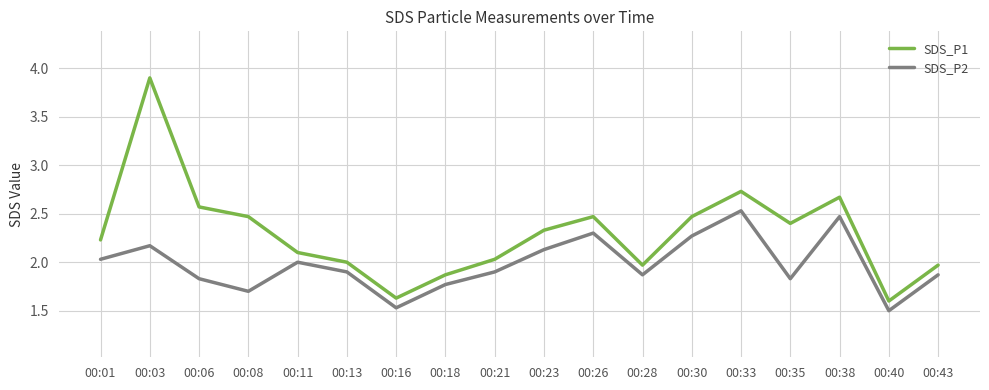

Which series has the largest total across all categories?

SDS_P1